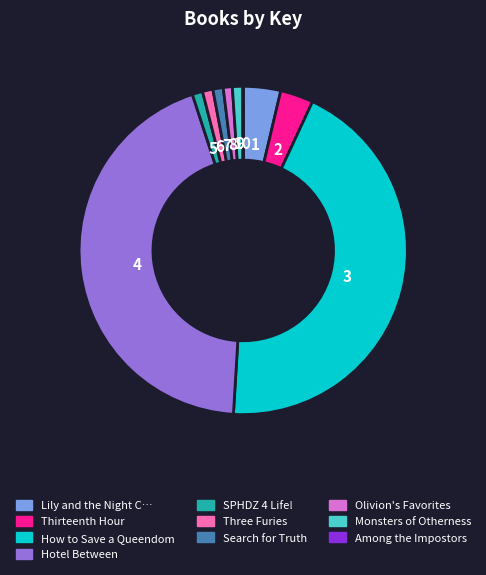

Is there any slice that represents more than half of the pie?

No